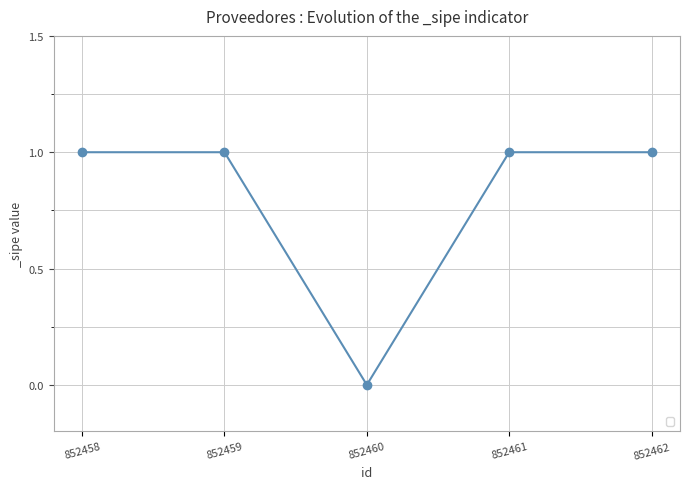

What is the average value?

1